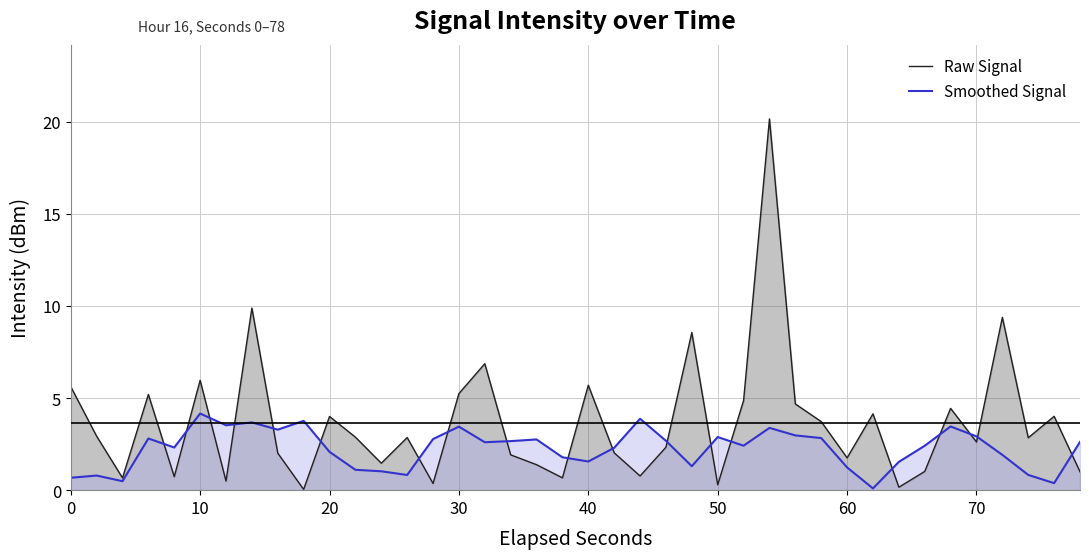

What is the greatest value displayed?

20.1